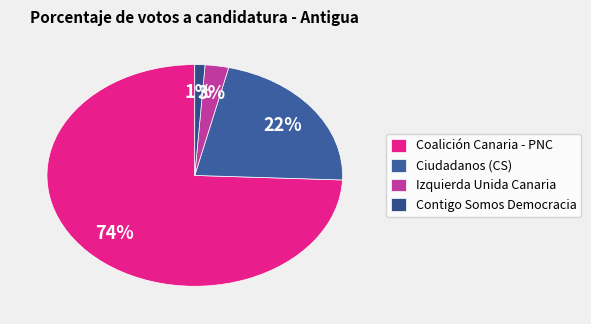

Is the sum of Ciudadanos (CS) and Contigo Somos Democracia greater than half?

No